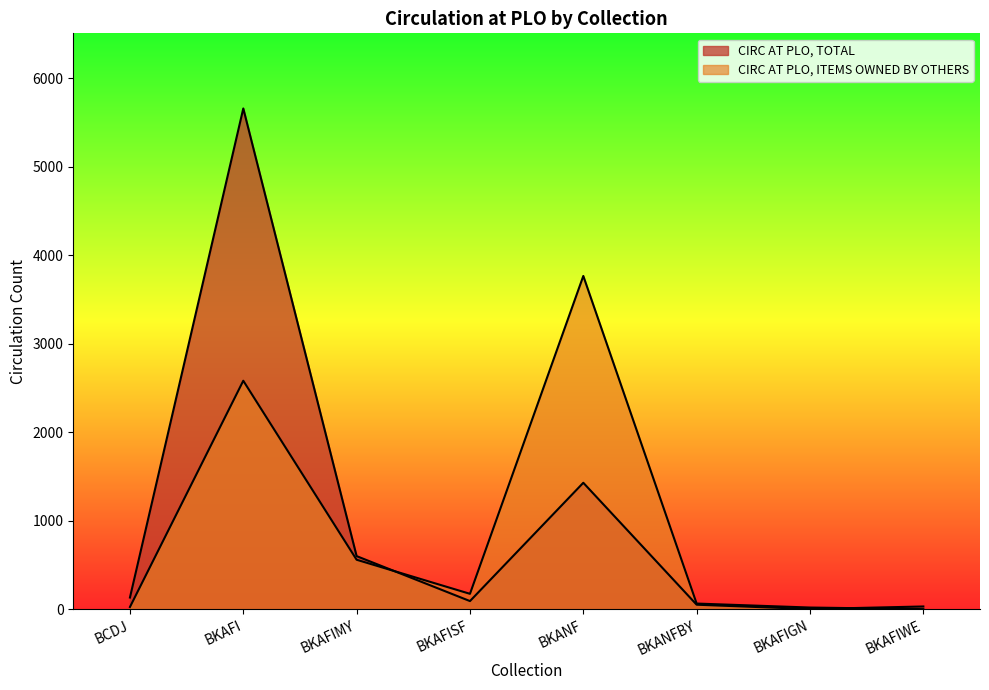

Where do CIRC AT PLO, TOTAL and CIRC AT PLO, ITEMS OWNED BY OTHERS first cross each other?

BKAFIMY and BKAFISF